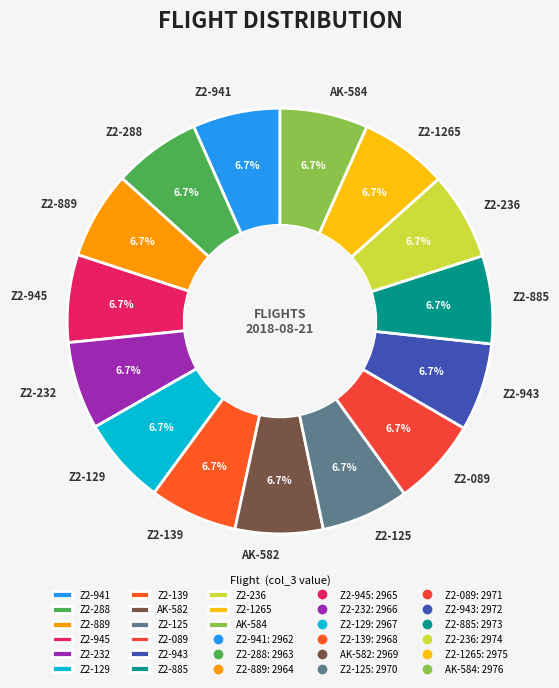

Is it true that Z2-089 is 1% of the pie?

False